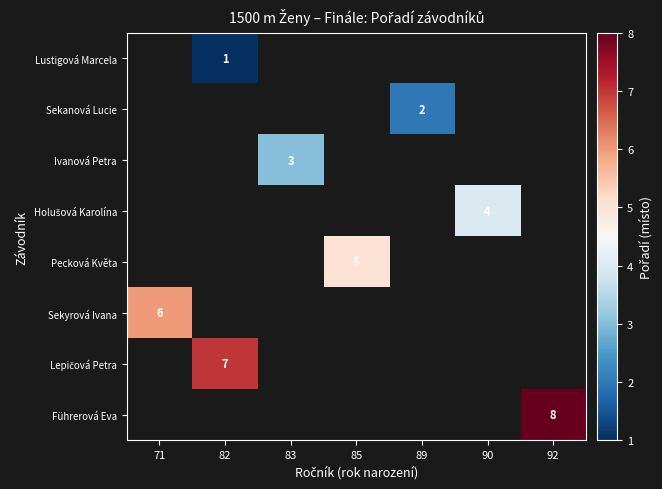

How many categories are shown in the chart?

7